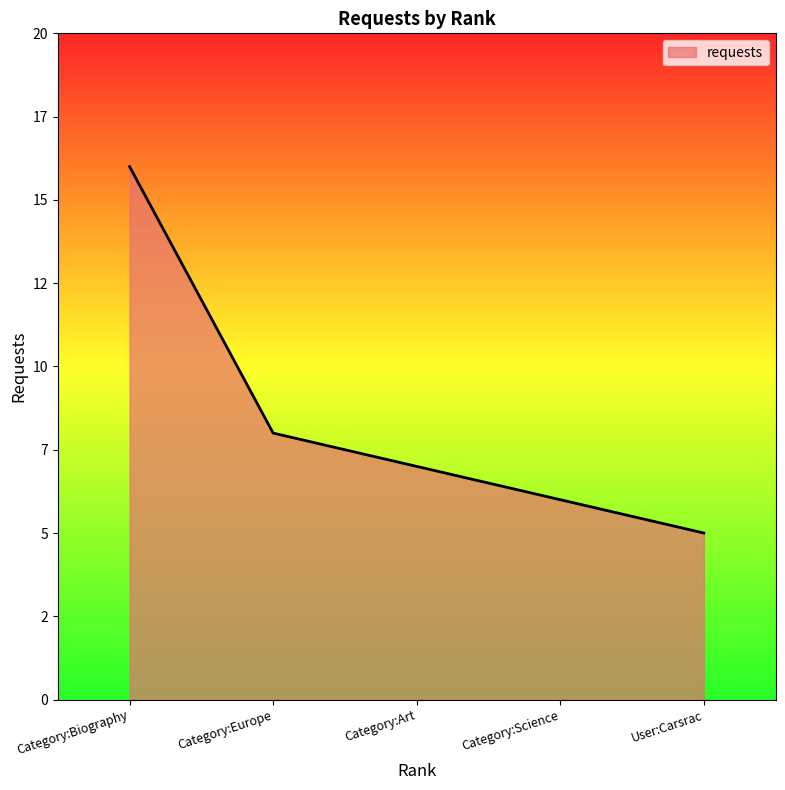

Is this an area chart (filled region under the line)?

Yes